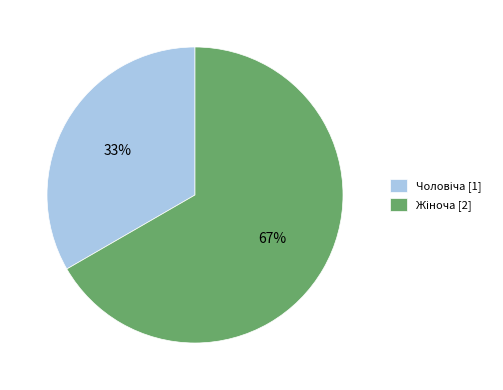

What percentage is NOT represented by Чоловіча?

66.7%